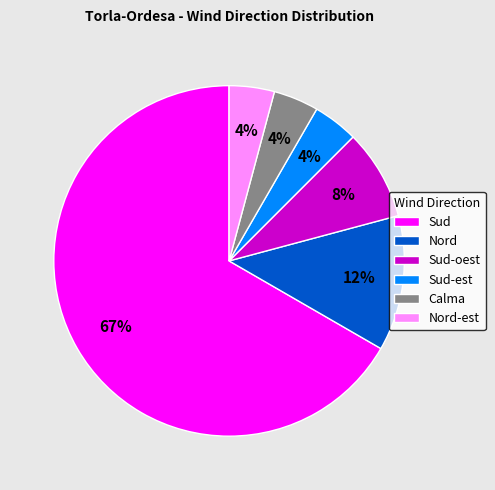

What percentage is the Nord slice, to the nearest percent?

13%